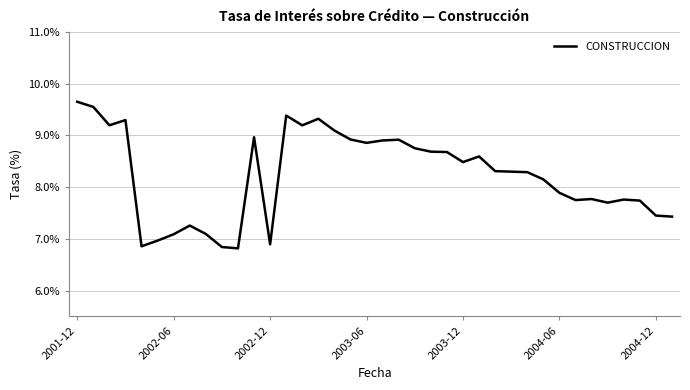

What is the difference between the maximum and minimum values?

2.8